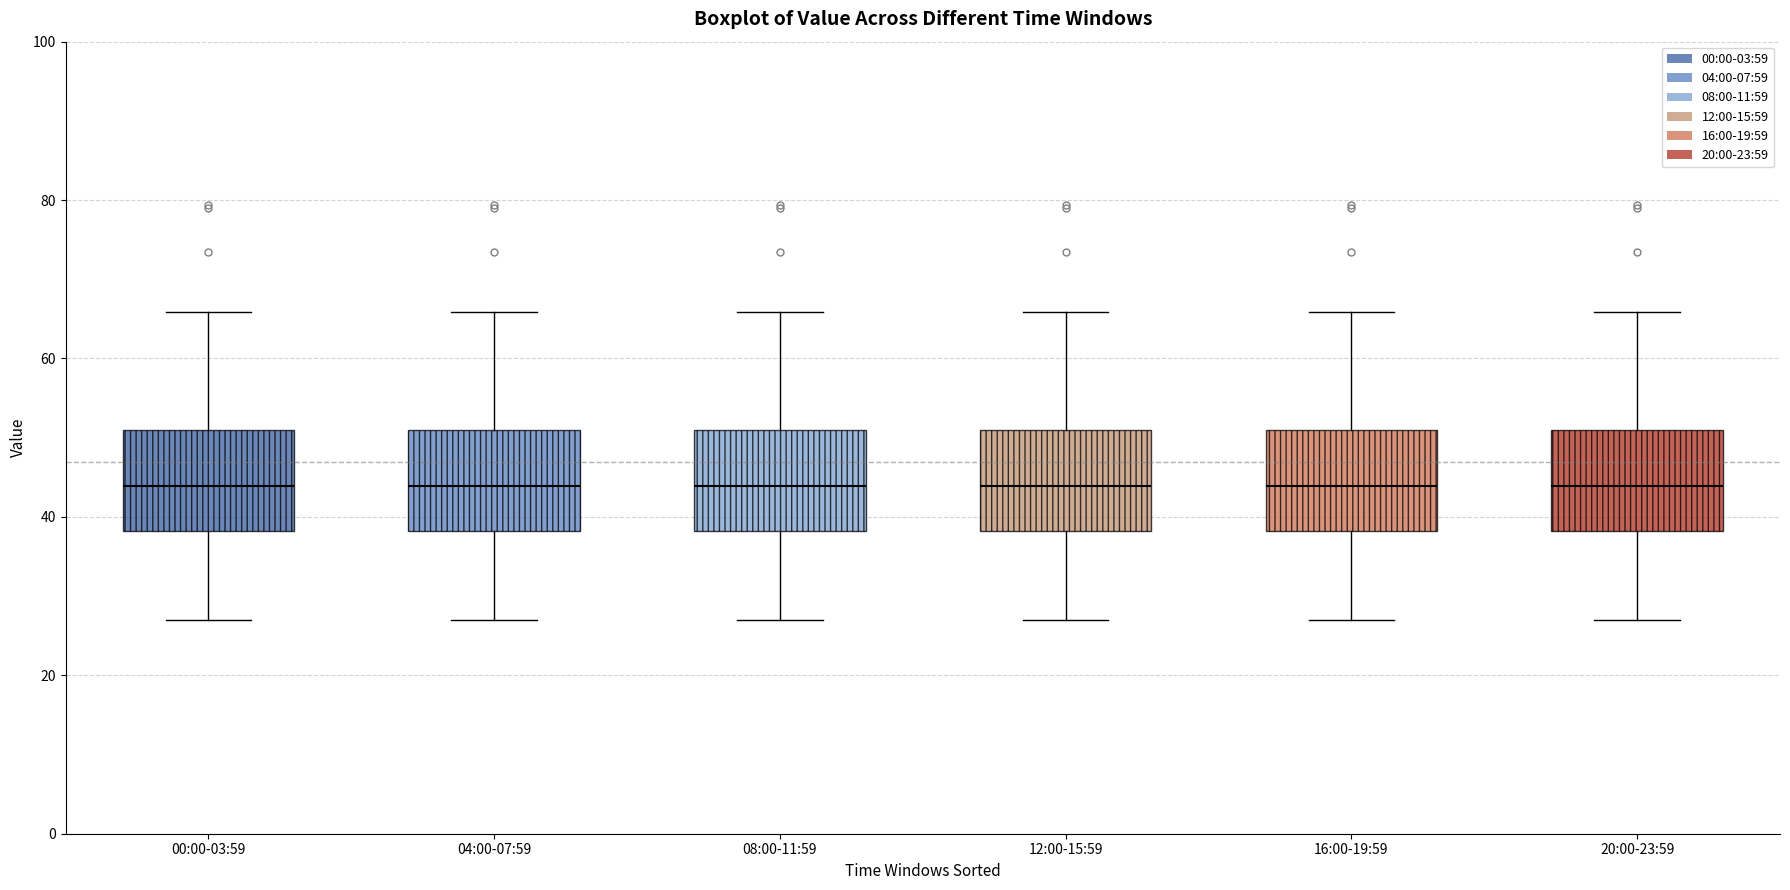

Reading left to right, read every box against the y-axis: the position of its median line, the range the box covers, and the ends of its whiskers. The values are not printed on the chart, so give them approximately, as read against the axis.

00:00-03:59: median 44, box 38 to 50, whiskers 28 to 66
04:00-07:59: median 44, box 38 to 50, whiskers 28 to 66
08:00-11:59: median 44, box 38 to 50, whiskers 28 to 66
12:00-15:59: median 44, box 38 to 50, whiskers 28 to 66
16:00-19:59: median 44, box 38 to 50, whiskers 28 to 66
20:00-23:59: median 44, box 38 to 50, whiskers 28 to 66